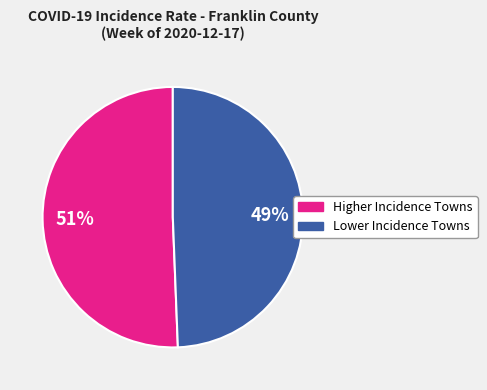

How many segments does this pie chart have?

2